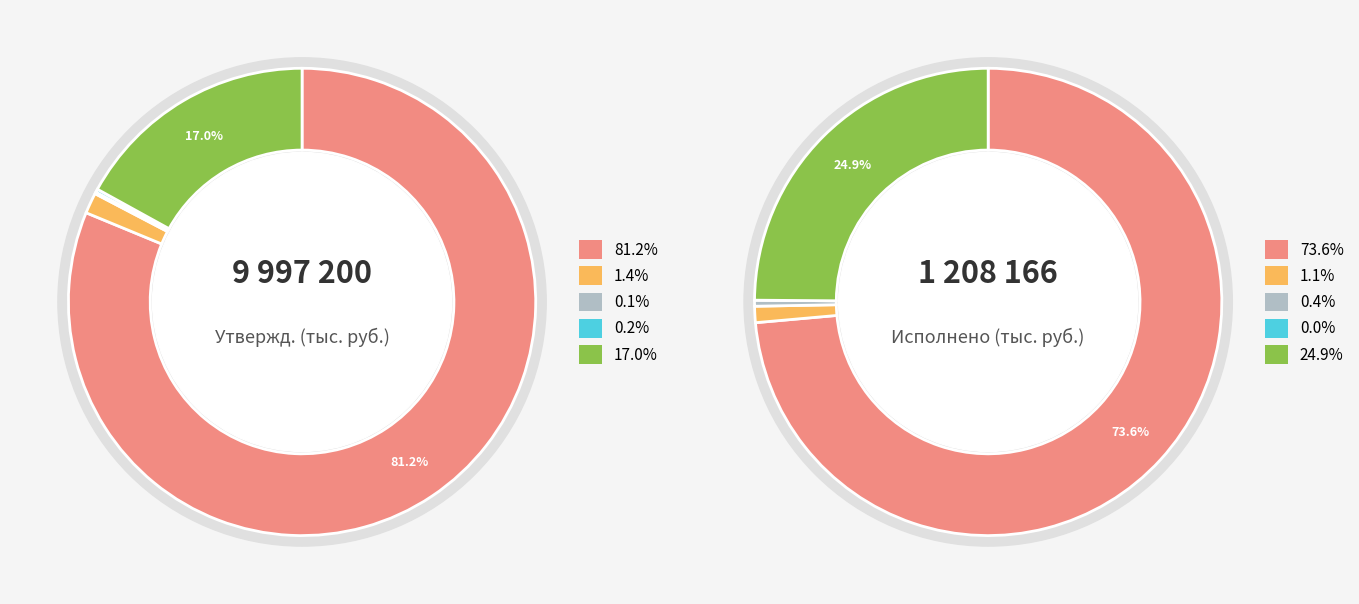

To the nearest percent, what is the difference between the ОБЩЕГОСУДАРСТВЕННЫЕ ВОПРОСЫ and СОЦИАЛЬНАЯ ПОЛИТИКА slice percentages?

64%